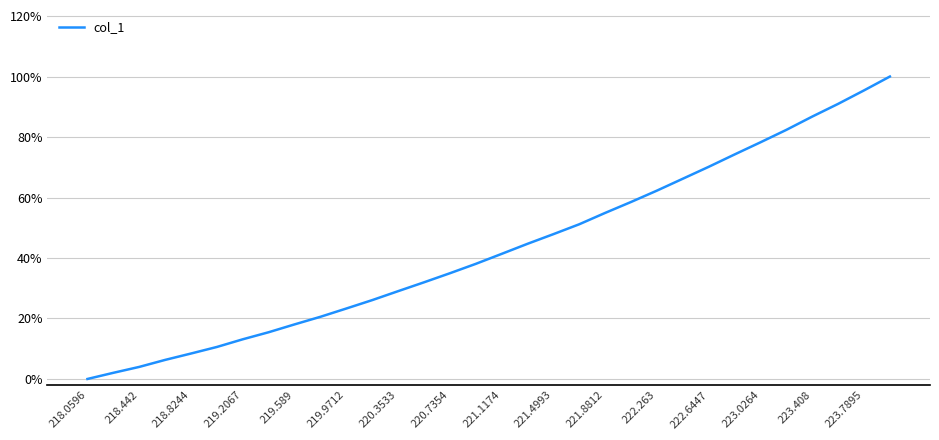

Does the chart have visible grid lines?

Yes